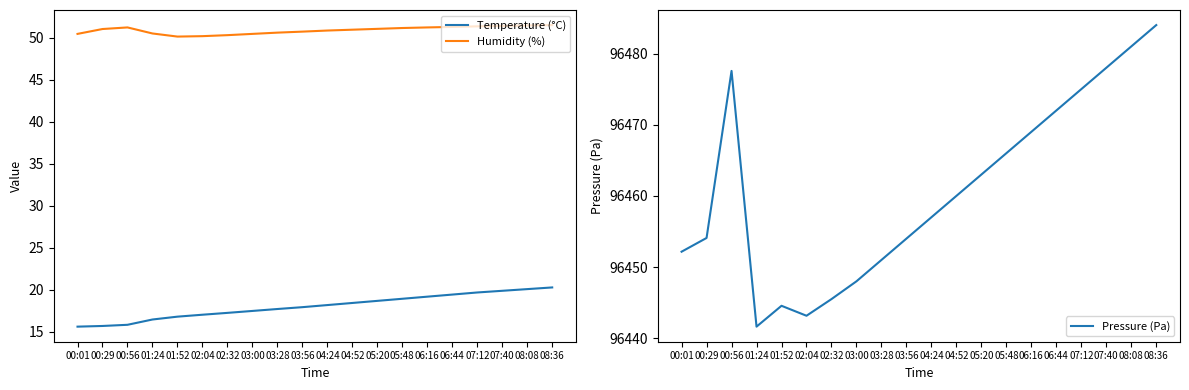

At which label does Pressure (Pa) first exceed 96460?

00:56